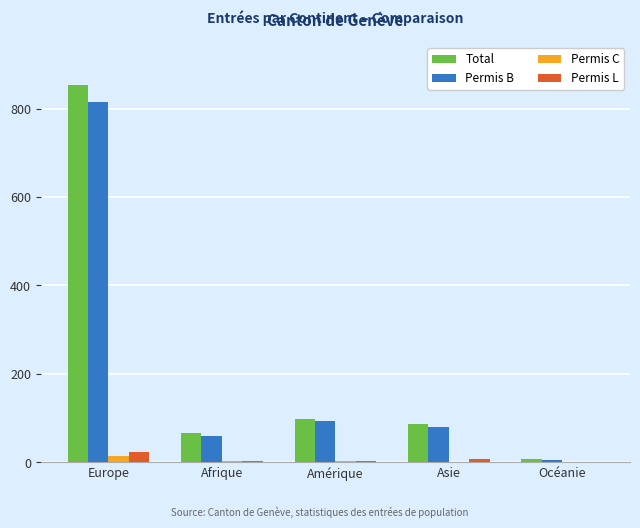

What is the sum of all Permis L values?

38